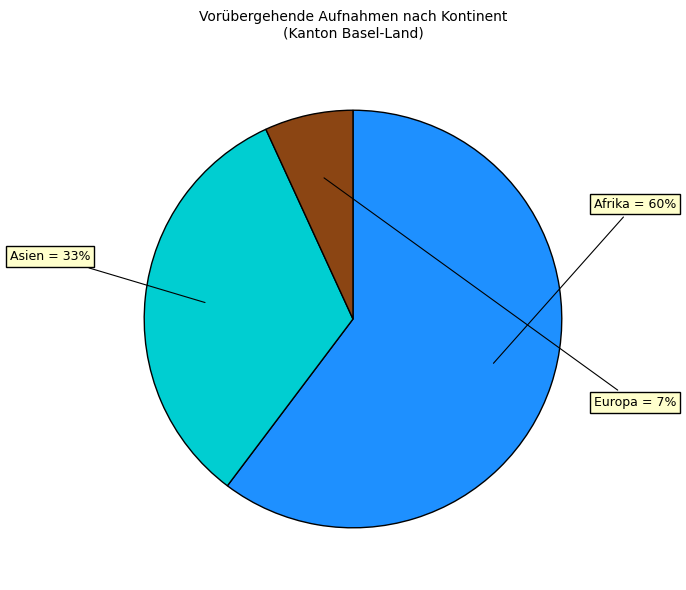

Is the sum of Asien and Europa greater than half?

No